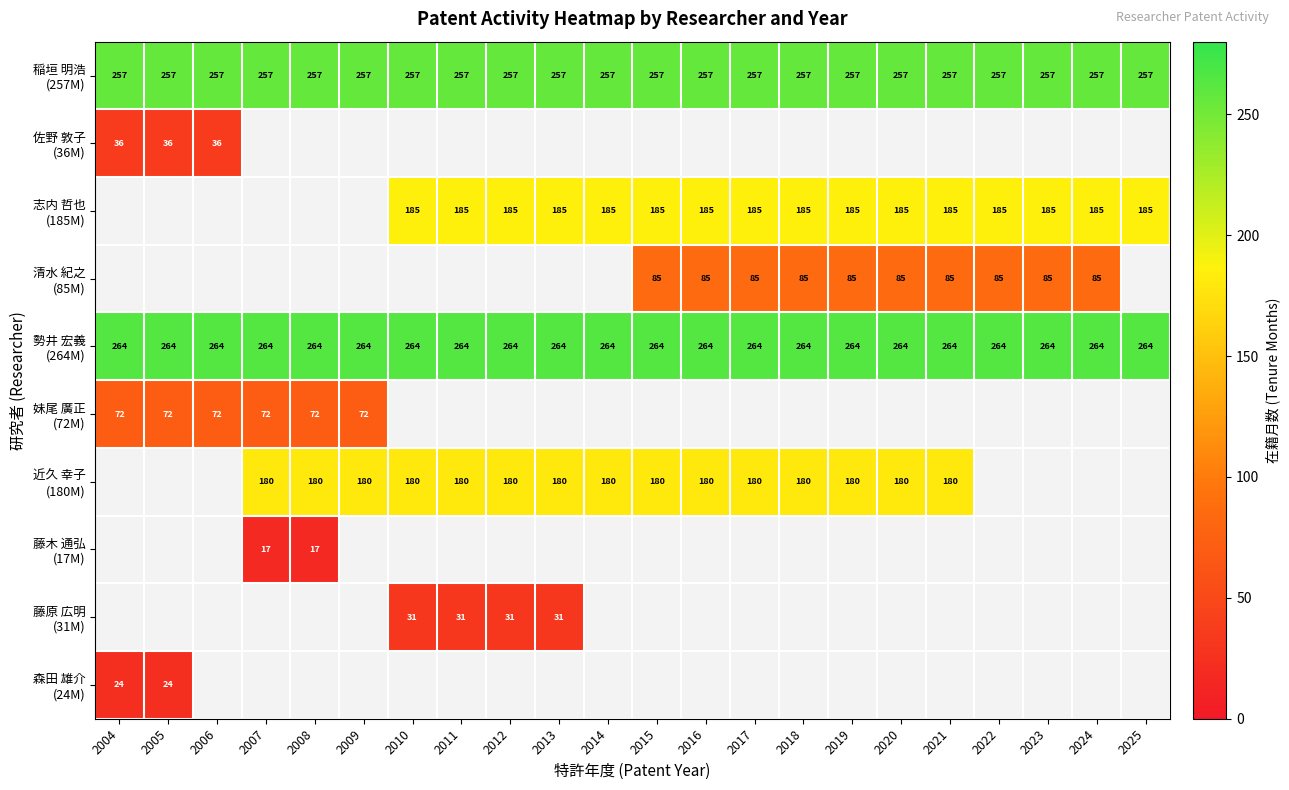

At which category does the chart reach its peak across all series?

2004